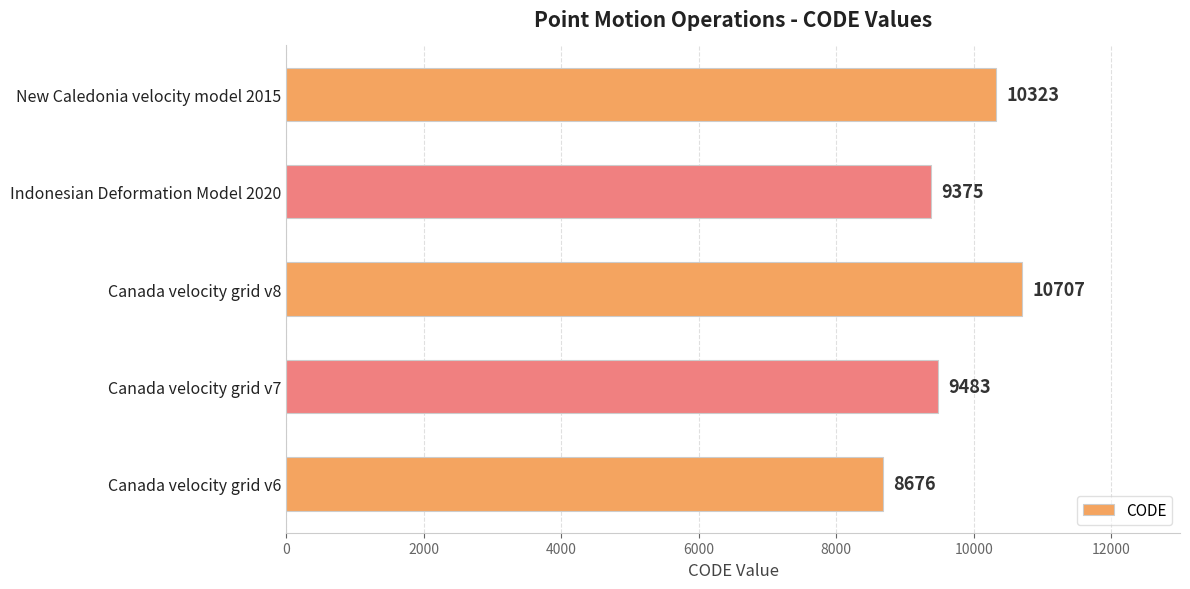

Count the number of data series in this chart.

1